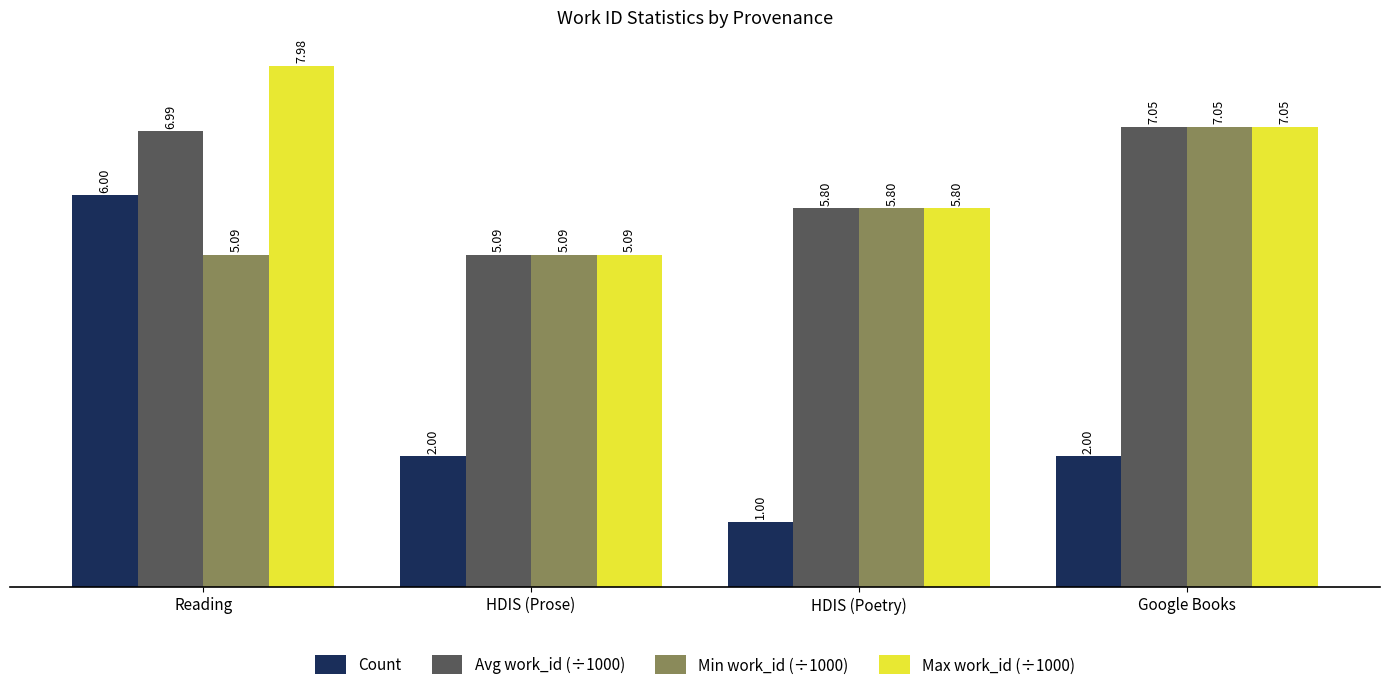

How many values in the Max work_id (÷1000) series exceed 7?

2